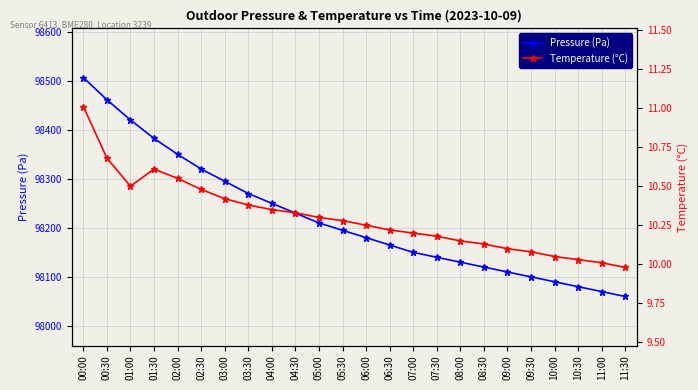

How many data points does each series have?

24